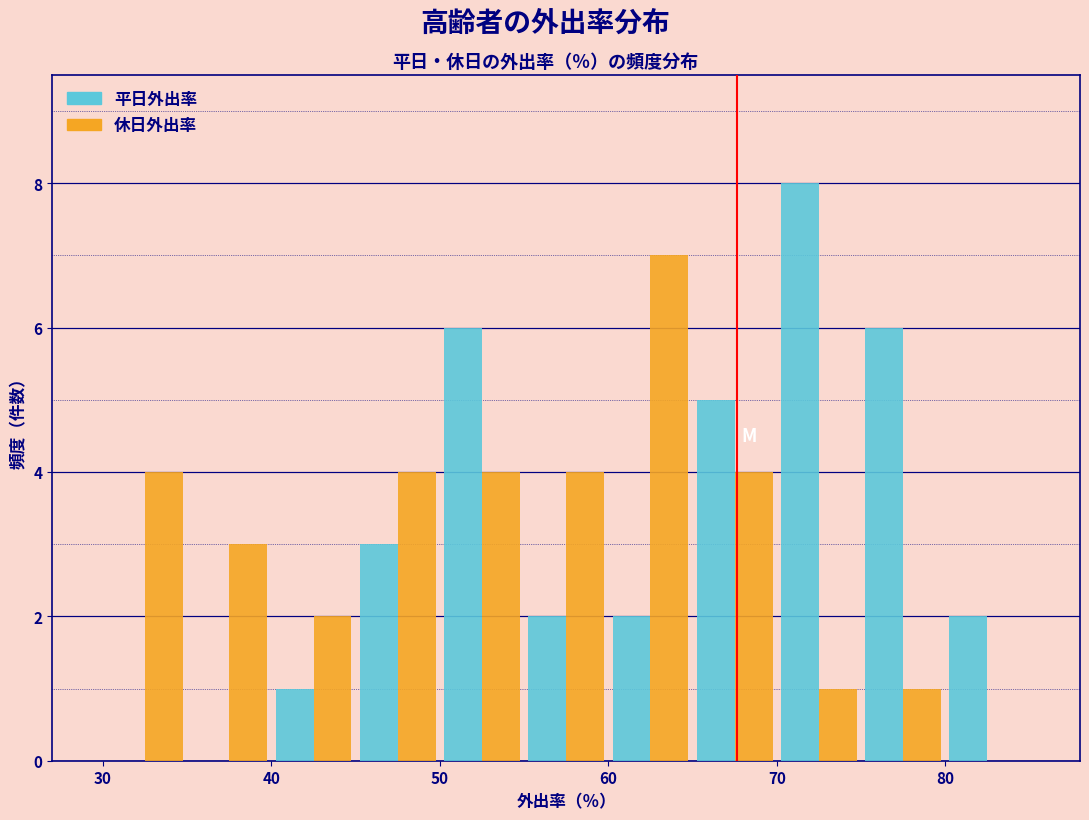

What is the height of the 休日外出率 bar covering 75 to 80 on the x-axis? The values are not printed on the chart, so give them approximately, as read against the axis.

1